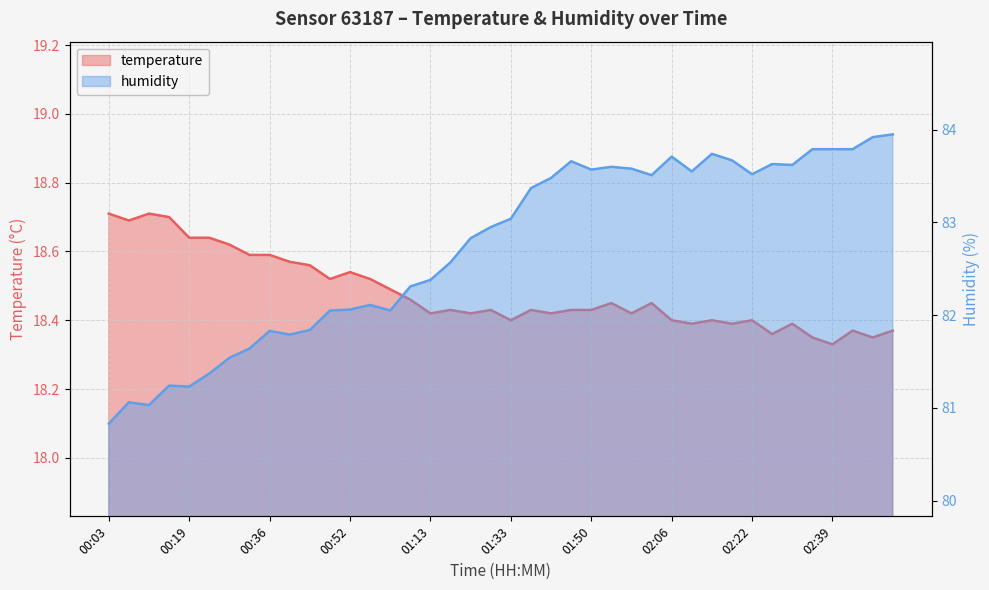

True or false: humidity and temperature cross at least once.

False